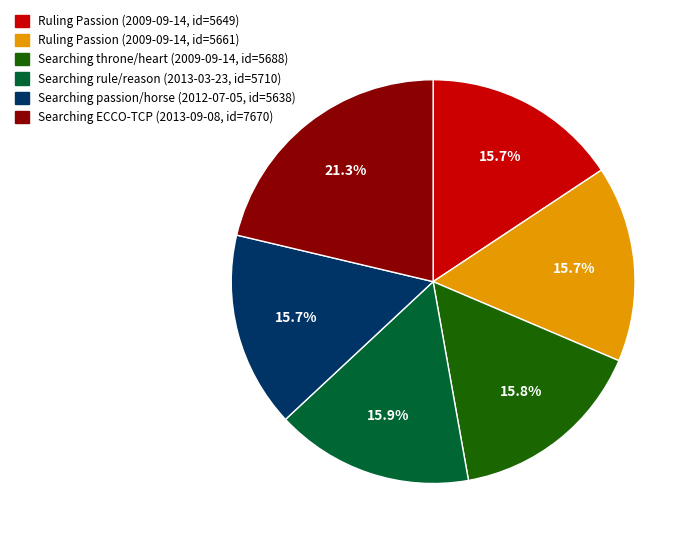

Count the number of slices in the pie.

6